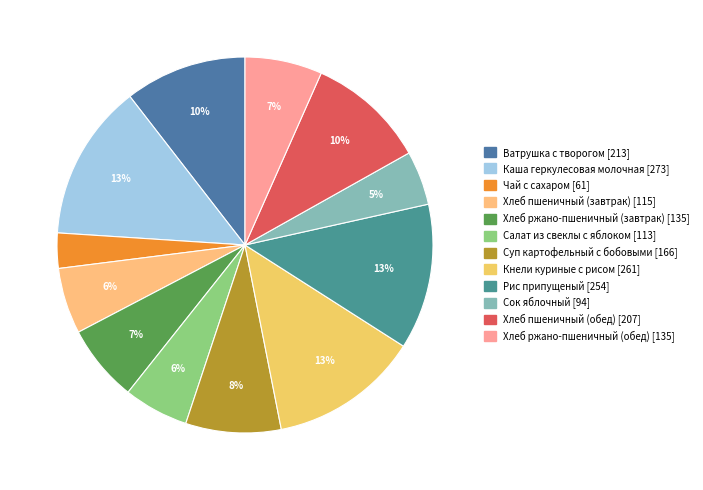

To the nearest percent, what percentage of the pie is Хлеб пшеничный (завтрак)?

6%